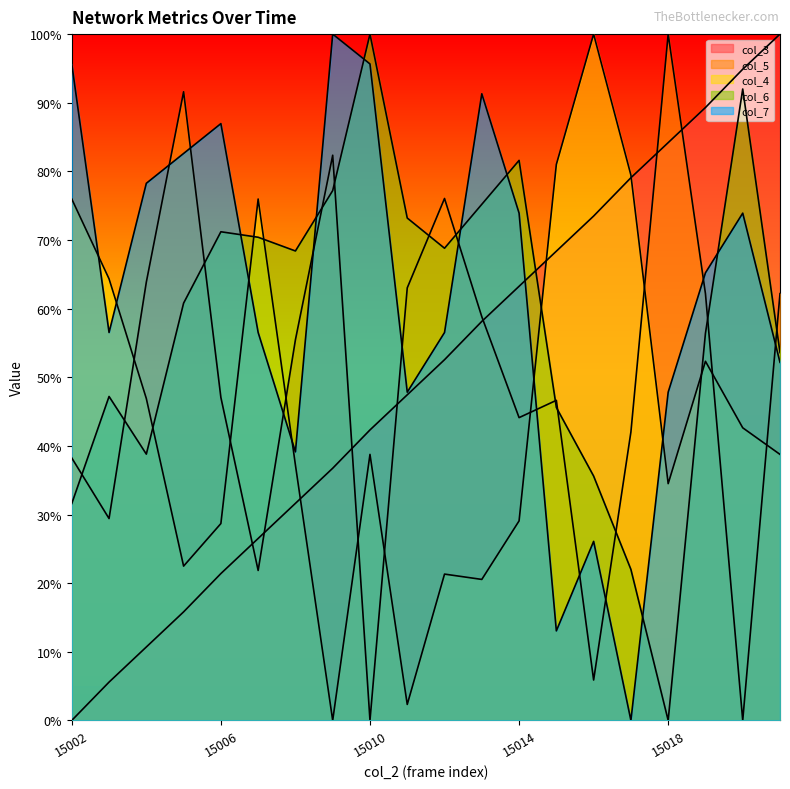

What is the approximate value of col_3 at 15008?

31.6